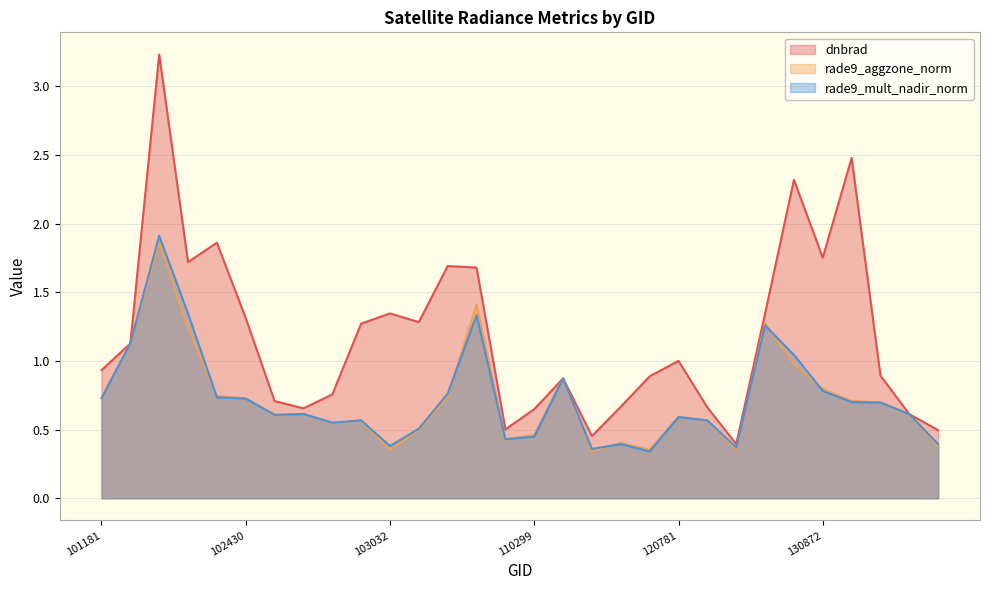

What is the value of the dnbrad point at the 4th from the left?

1.7